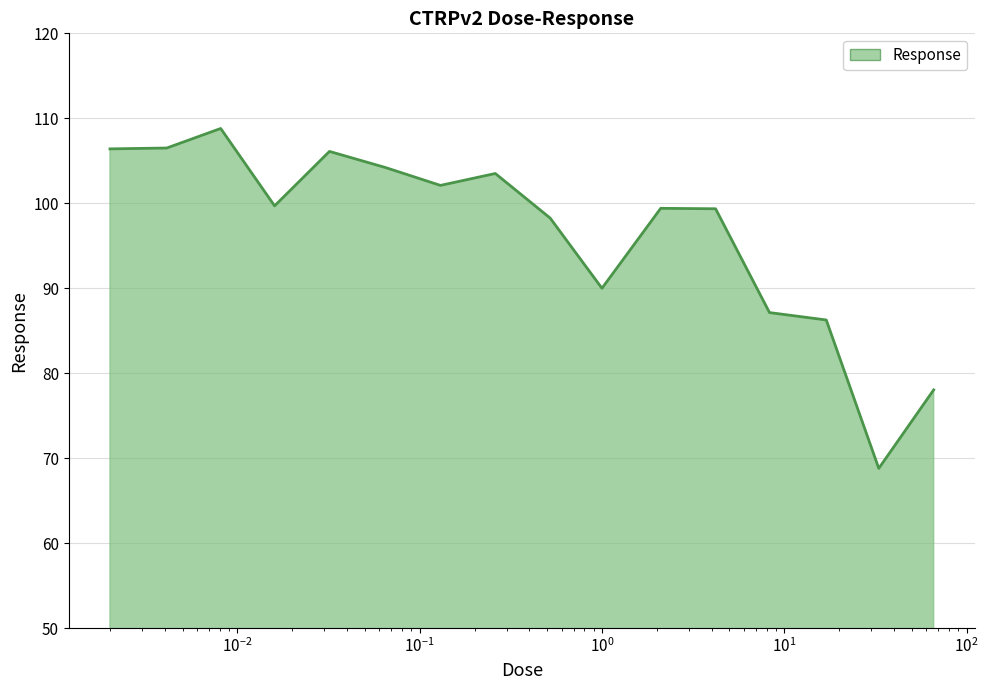

Does the chart display data point markers on the line(s)?

No